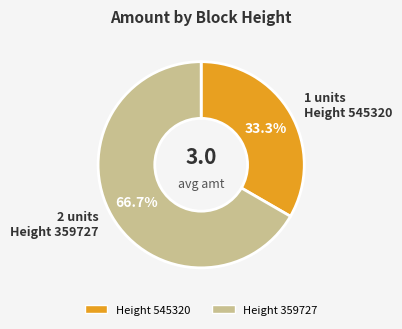

Is there any slice that represents more than half of the pie?

Yes